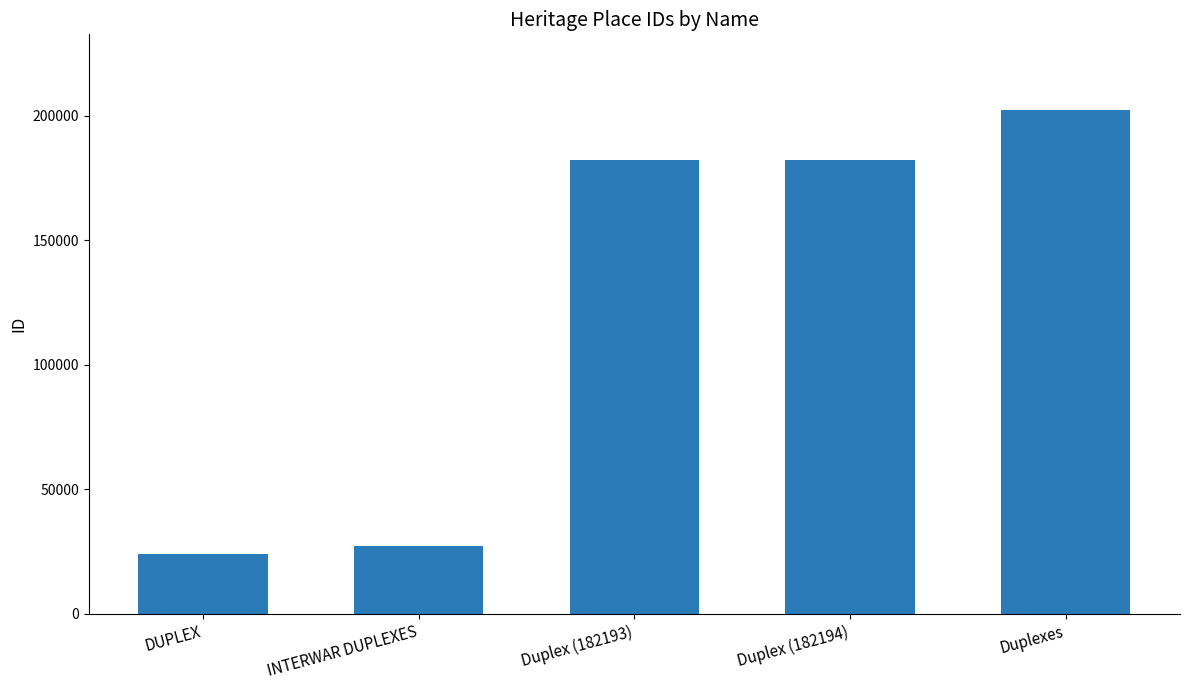

The chart shows a value of 182193 at Duplex (182193). True or false?

True